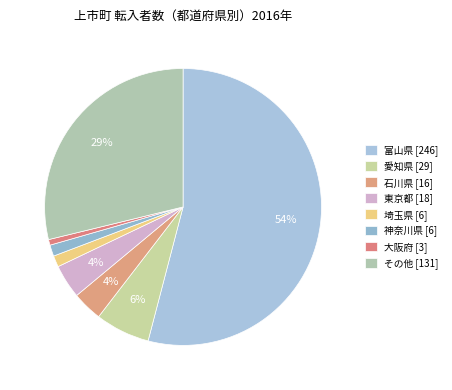

Which has a higher value, その他 or 東京都?

その他